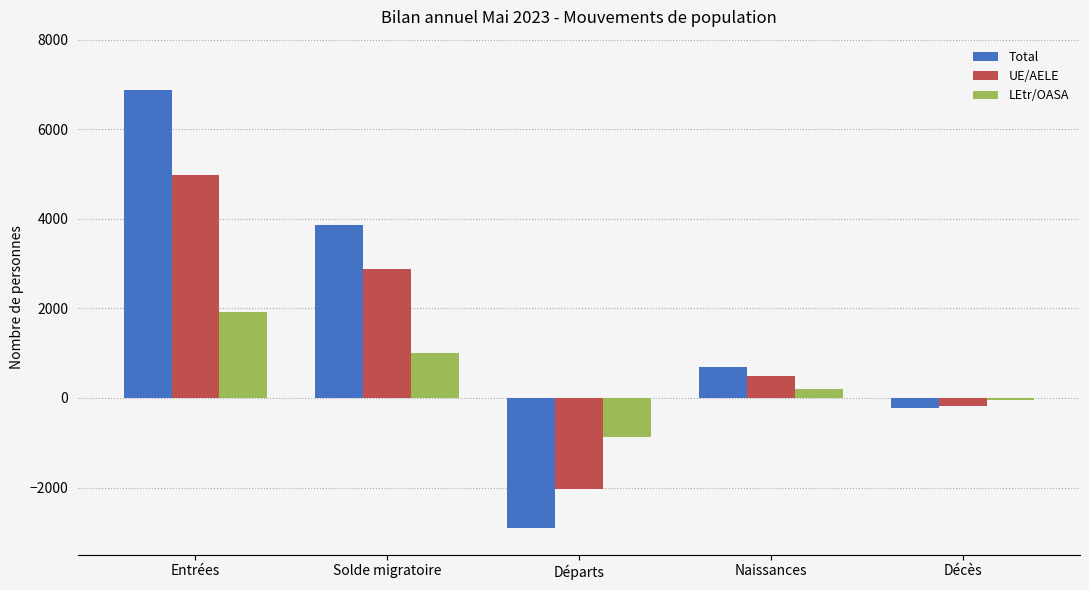

Where is LEtr/OASA nearest to the value 514?

Naissances